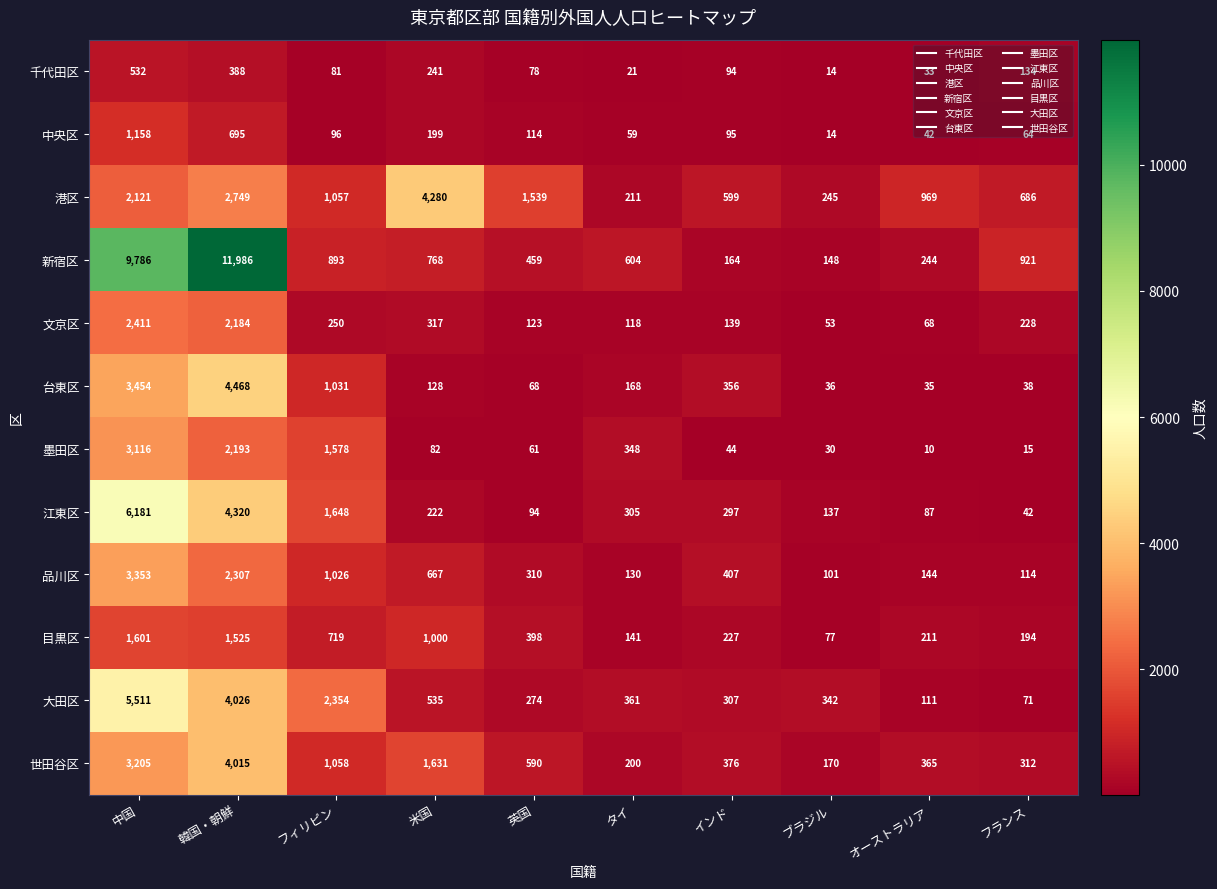

At 英国, list the series in order from largest to smallest.

港区, 世田谷区, 新宿区, 目黒区, 品川区, 大田区, 文京区, 中央区, 江東区, 千代田区, 台東区, 墨田区